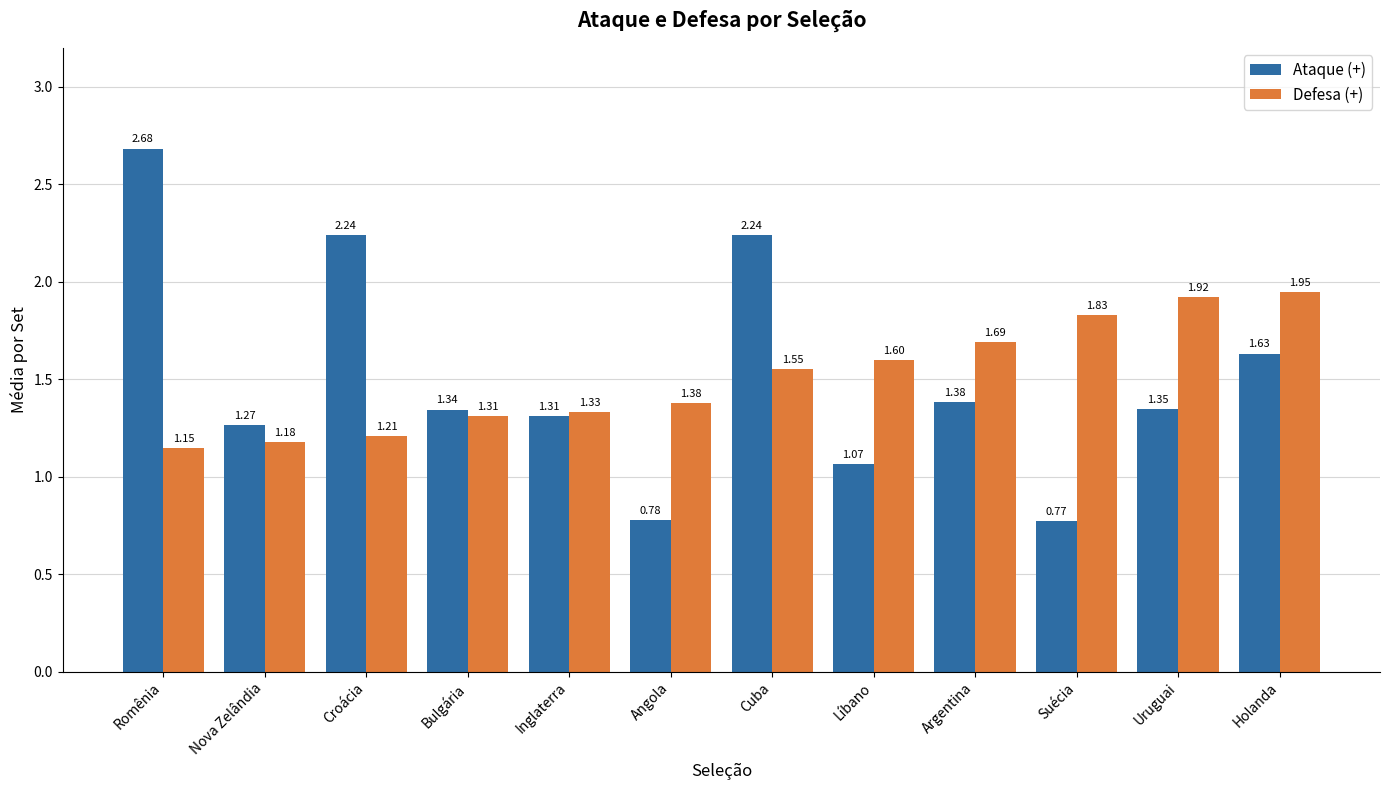

How many bars are there in total?

24